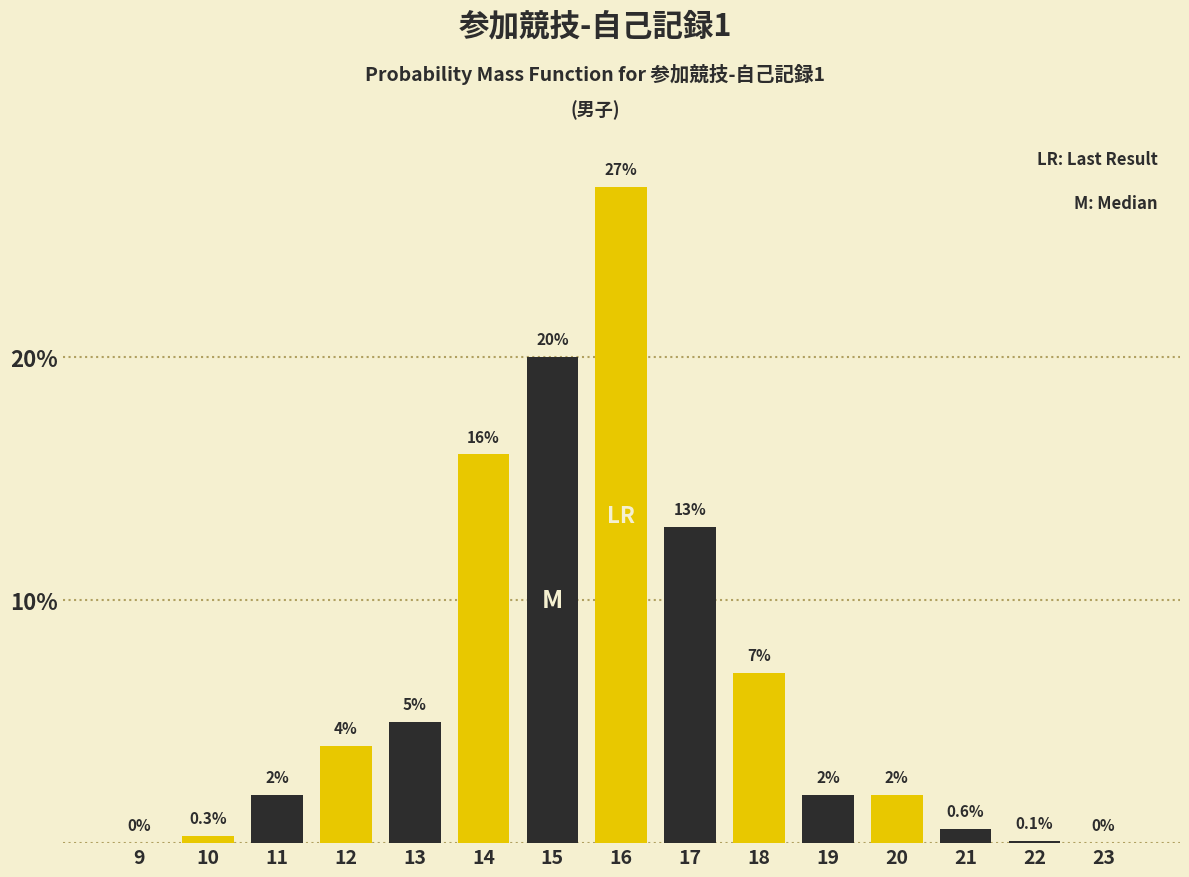

Reading right to left, transcribe all the data shown in this chart.

23=0.0	22=0.1	21=0.6	20=2.0	19=2.0	18=7.0	17=13.0	16=27.0	15=20.0	14=16.0	13=5.0	12=4.0	11=2.0	10=0.3	9=0.0